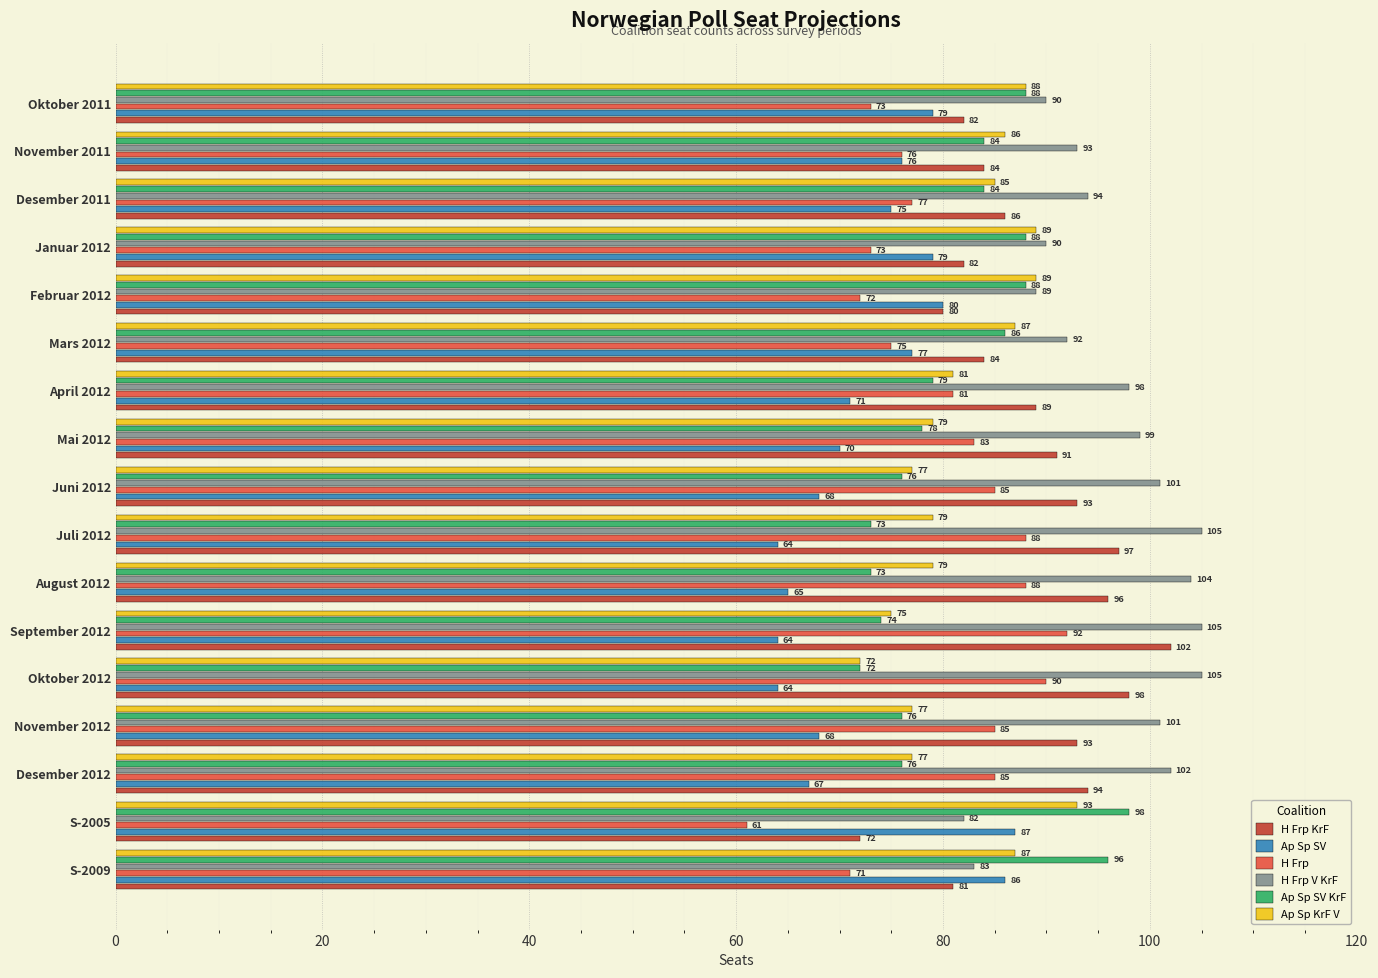

Is the value of H Frp KrF at Desember 2011 greater than the value of H Frp V KrF at Mars 2012?

No